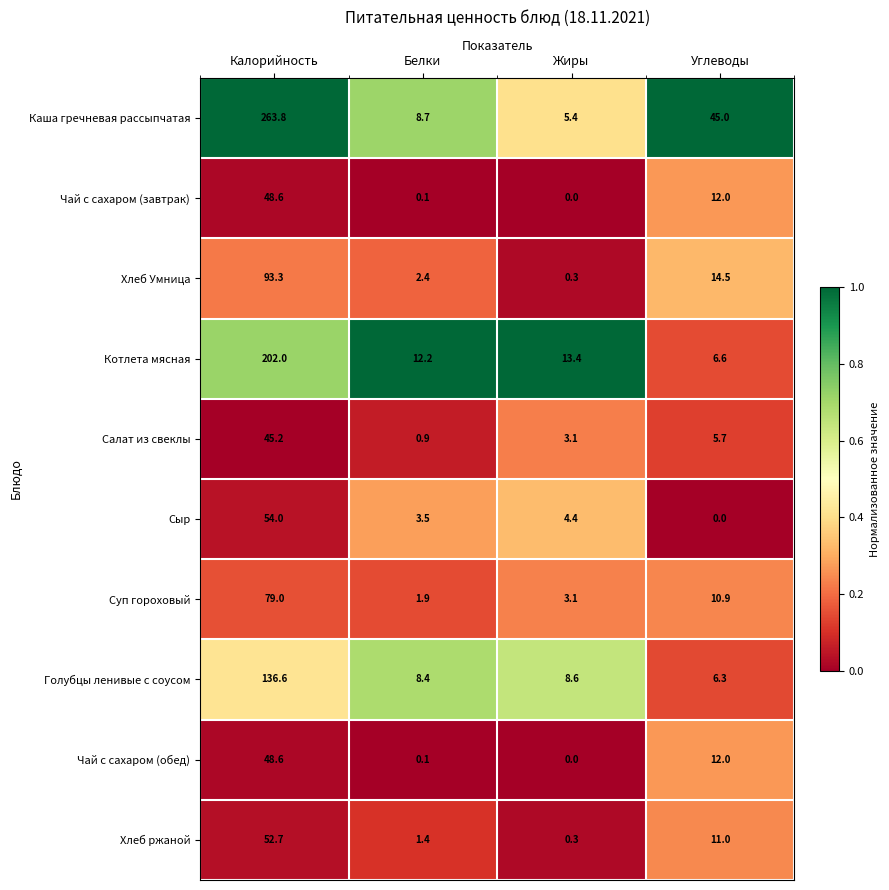

Which series changed the most between Белки and Углеводы?

Каша гречневая рассыпчатая